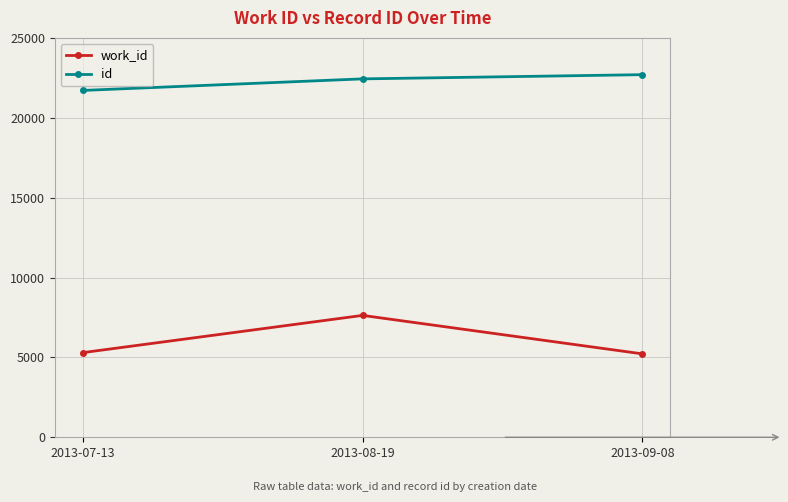

What is the label of the 2nd point from the right?

2013-08-19